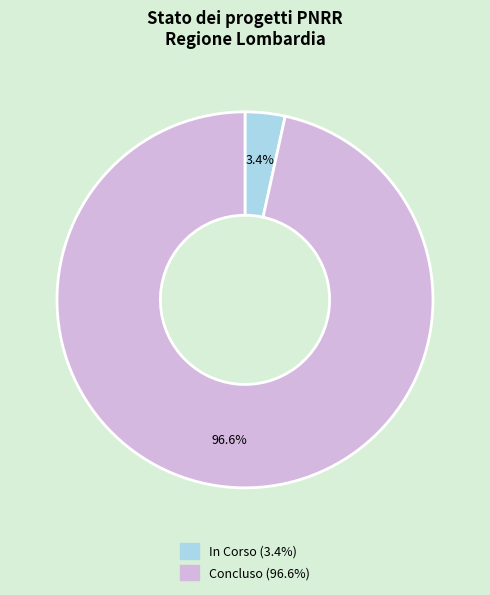

Is it true that In Corso is 63% of the pie?

False